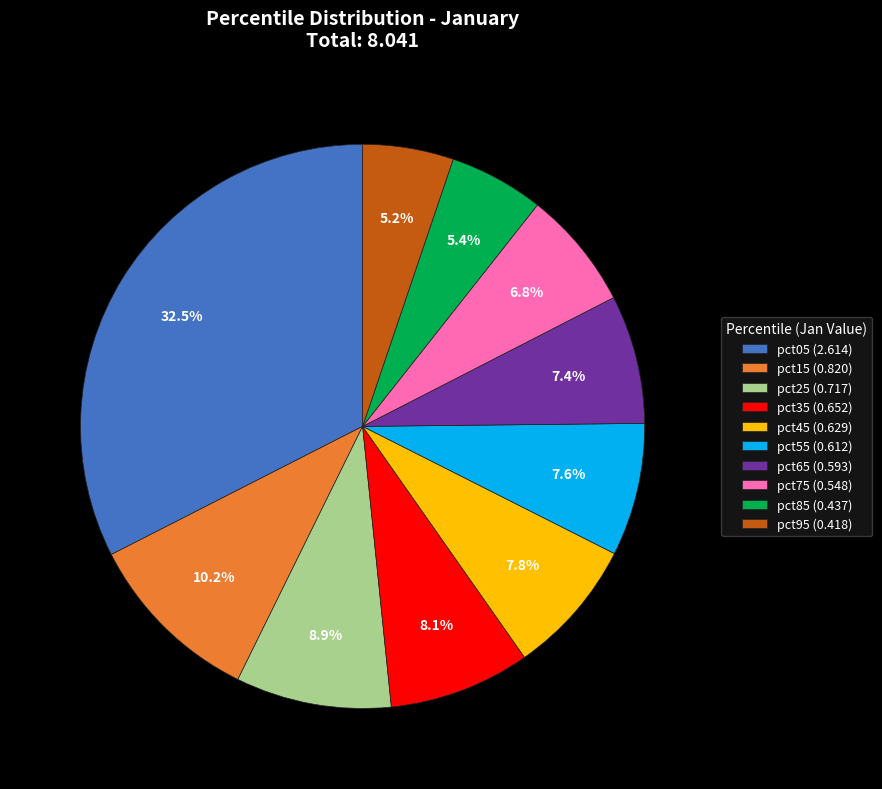

The pct85 slice represents 1% of the pie. True or false?

False